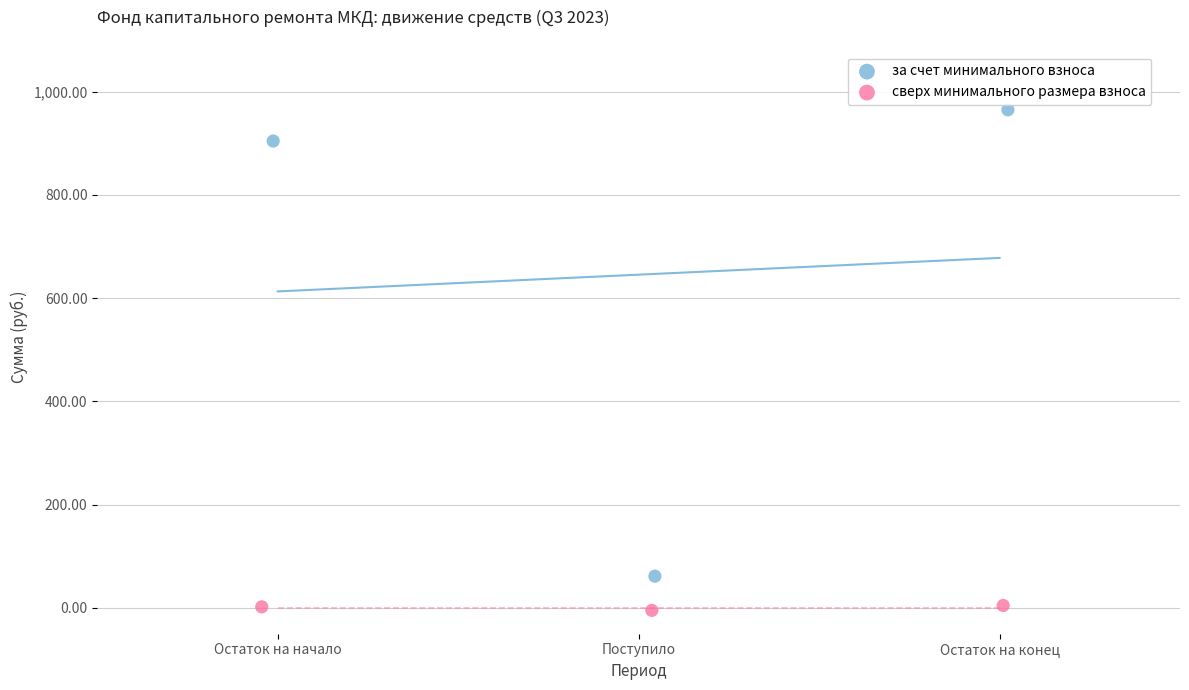

Which series reaches the minimum Y coordinate?

сверх минимального размера взноса